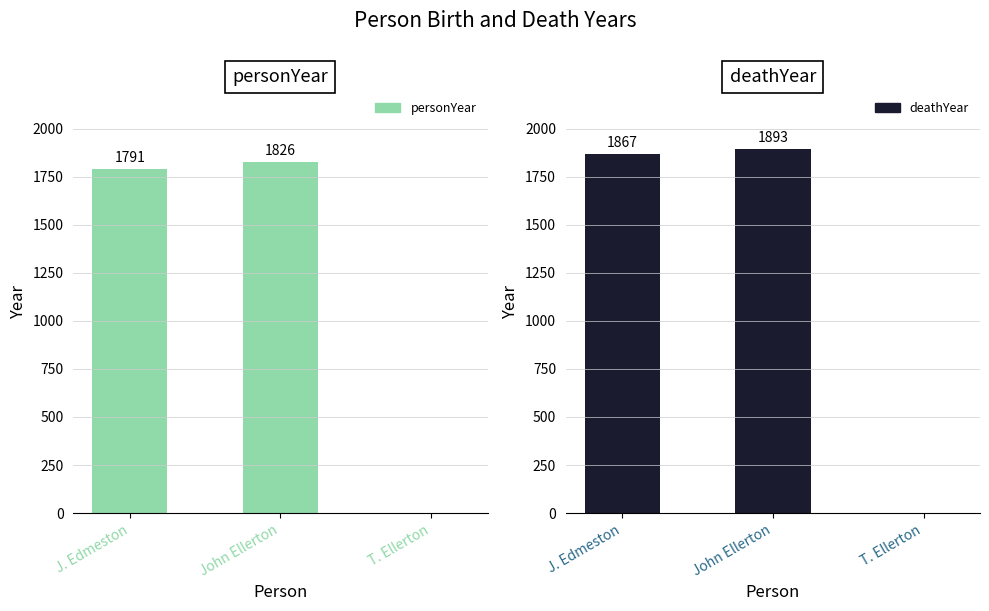

How many data points in deathYear are less than 1867?

1